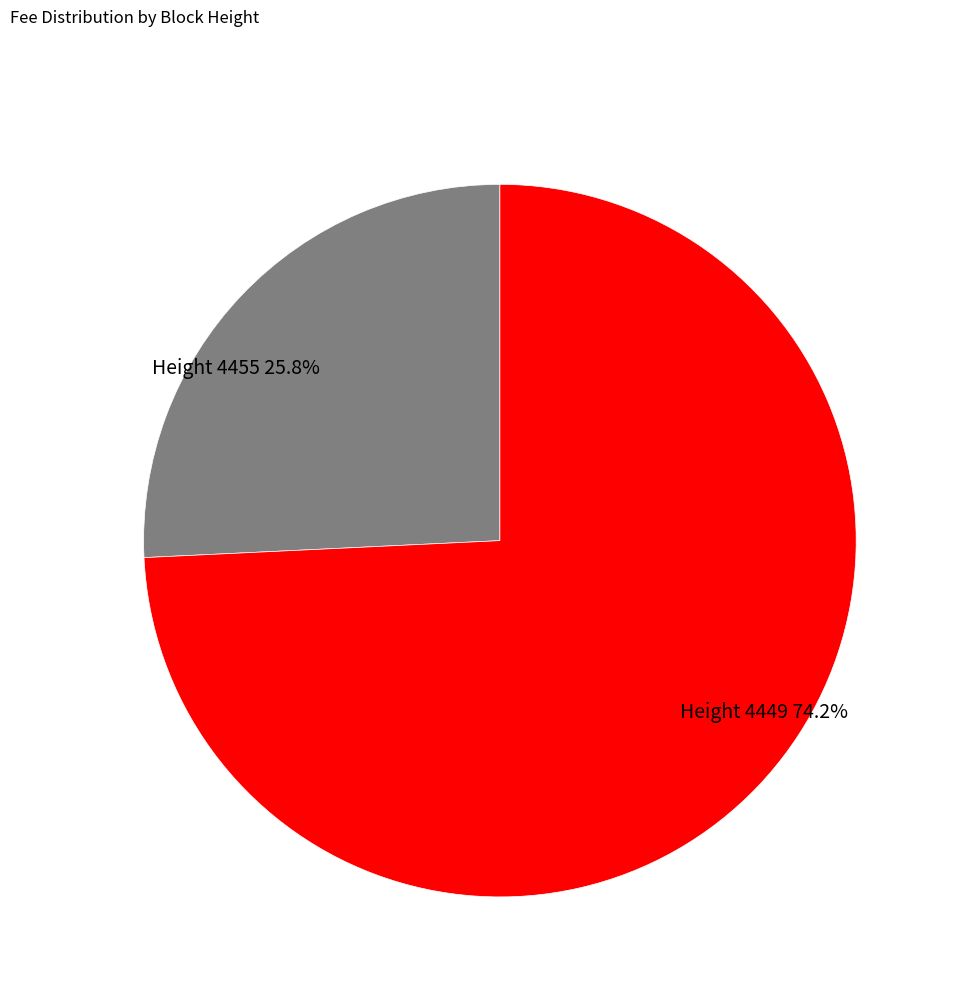

How many slices are in this pie chart?

2